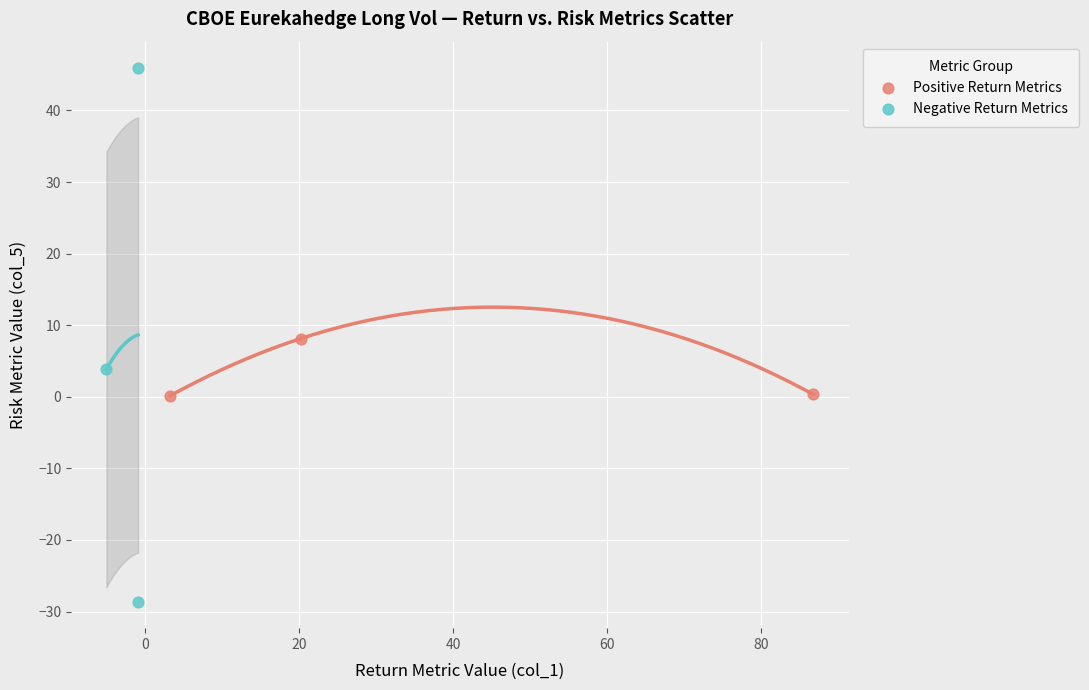

Which series reaches the minimum Y coordinate?

Negative Return Metrics